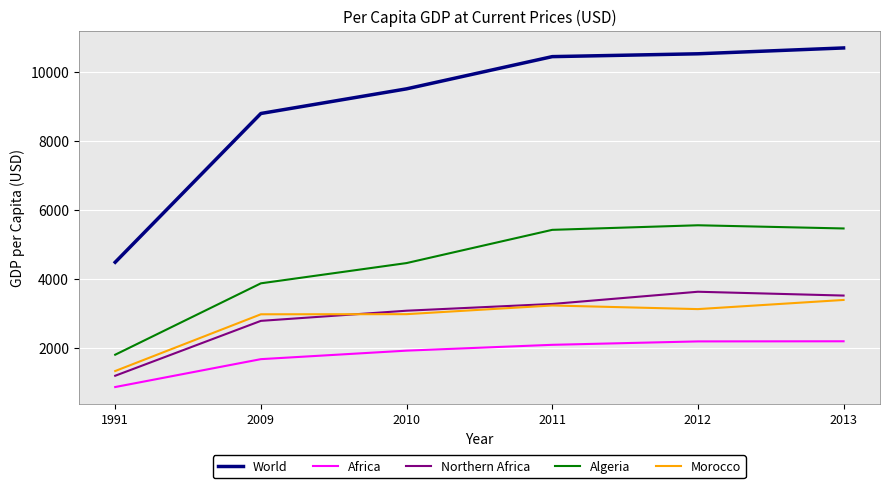

At which label is Africa closest to 1517?

2009